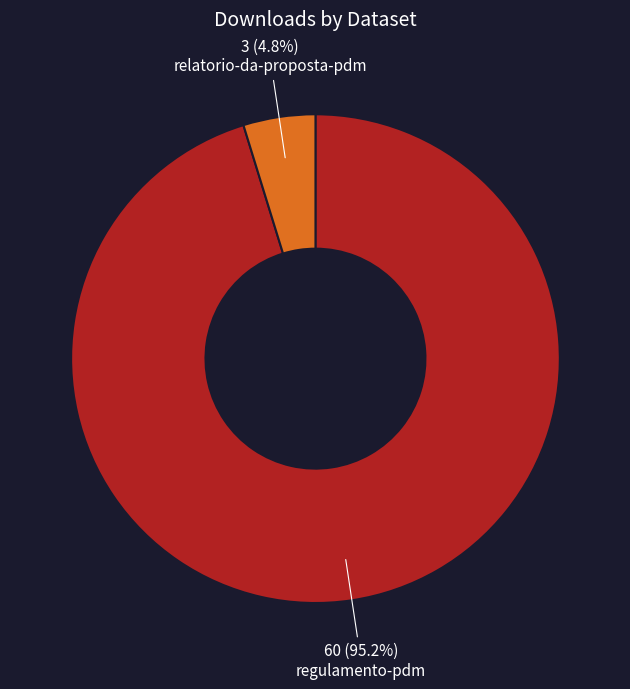

The regulamento-pdm slice represents 82% of the pie. True or false?

False